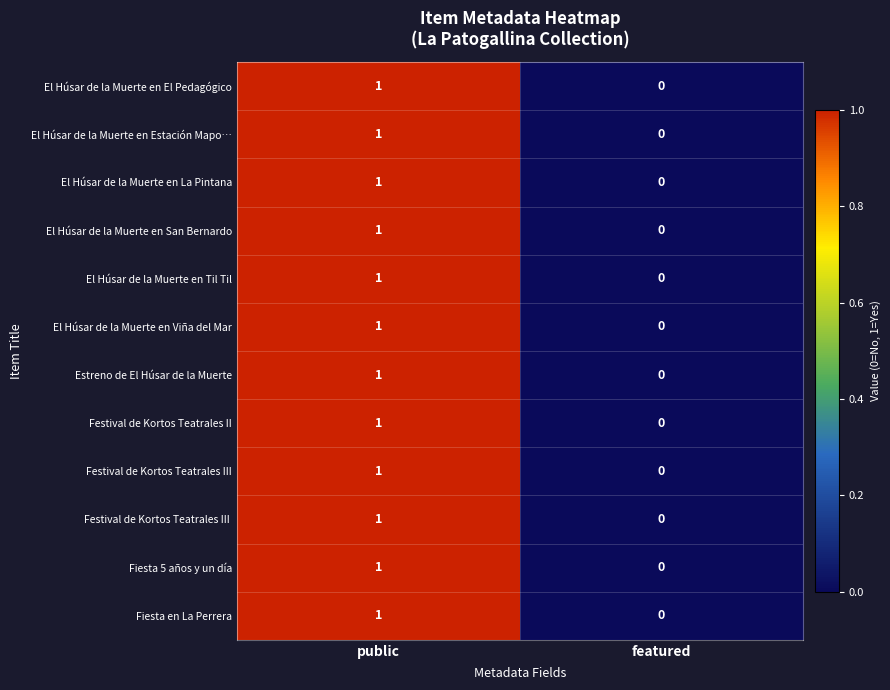

Count the number of categories in the chart.

2